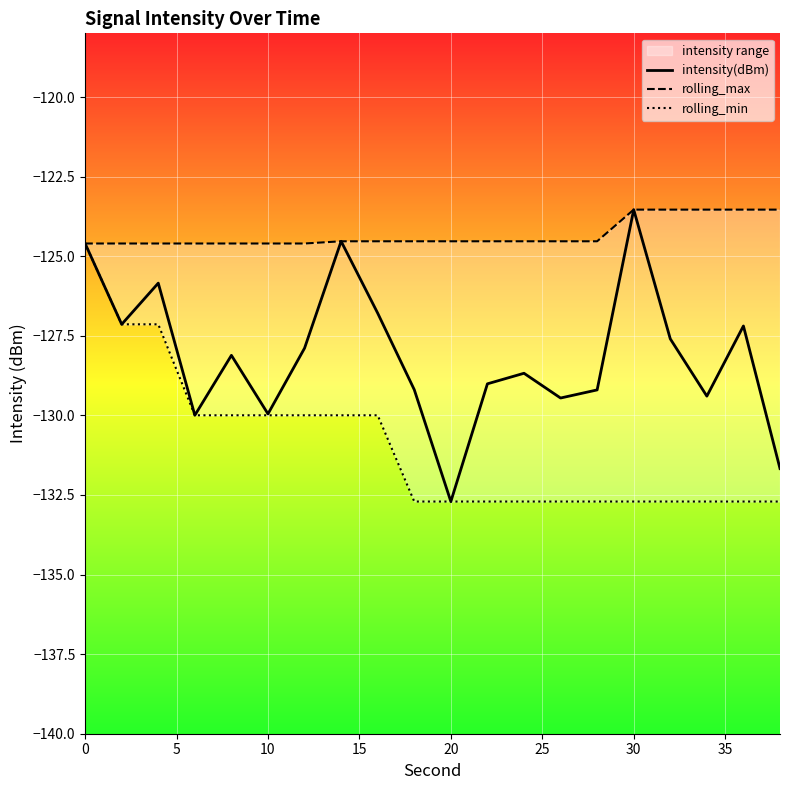

Count the number of categories in the chart.

20